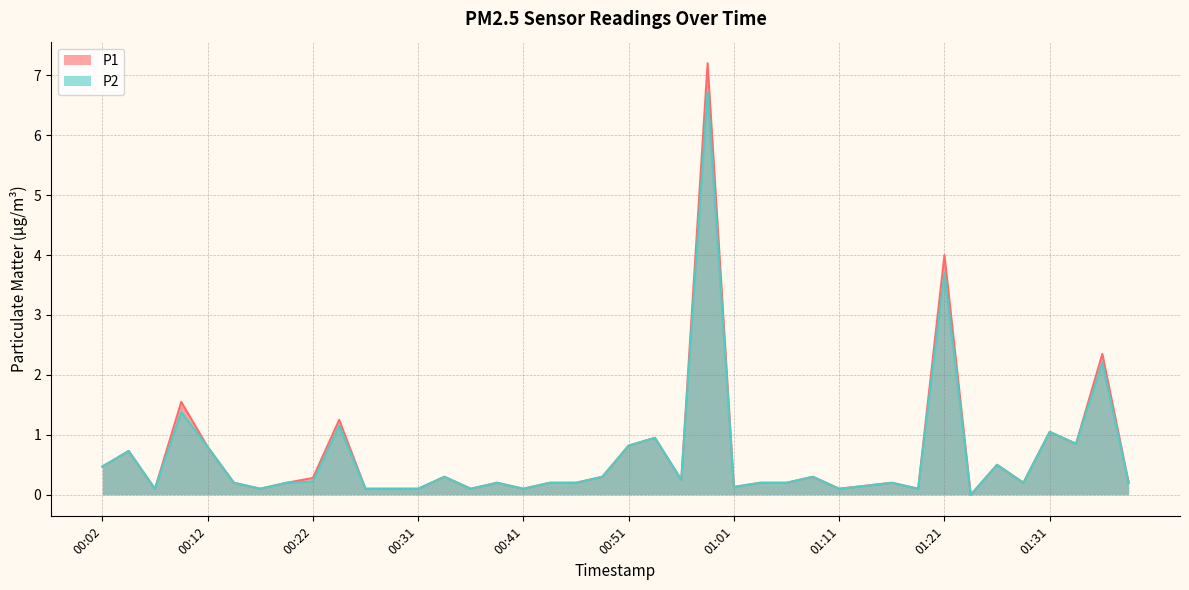

What is the difference between the maximum and minimum values in the P2 series?

6.7